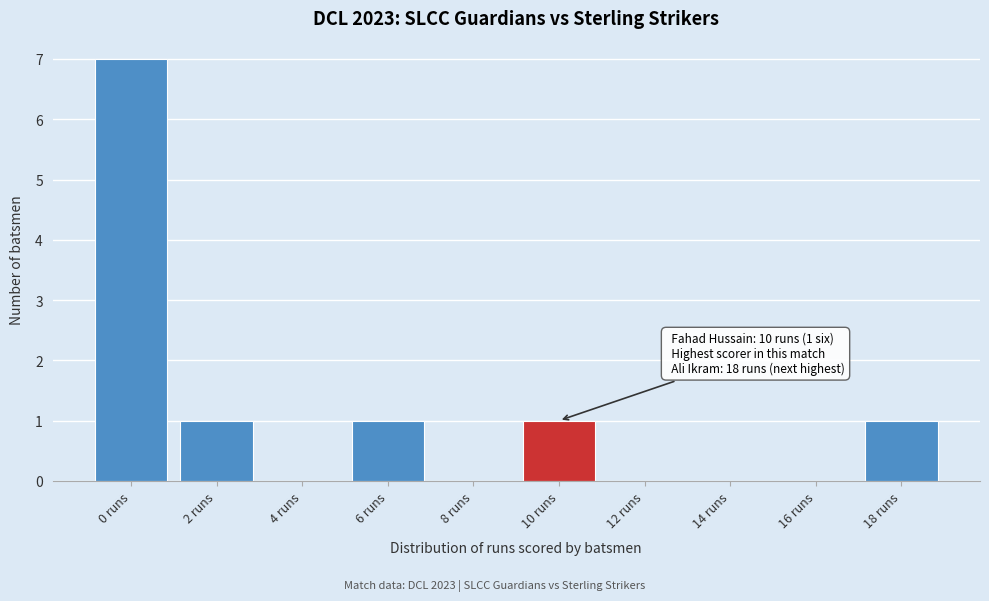

Reading left to right, list all the values displayed in this chart.

0 runs=7	2 runs=1	4 runs=0	6 runs=1	8 runs=0	10 runs=1	12 runs=0	14 runs=0	16 runs=0	18 runs=1